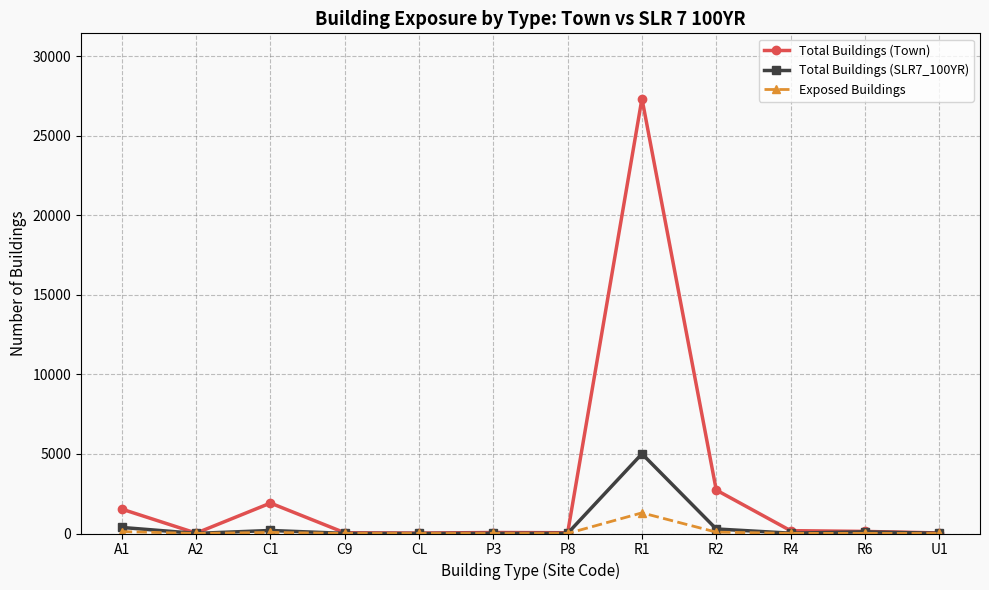

True or false: Total Buildings (SLR7_100YR) has more than 1 points higher than both neighbors.

True